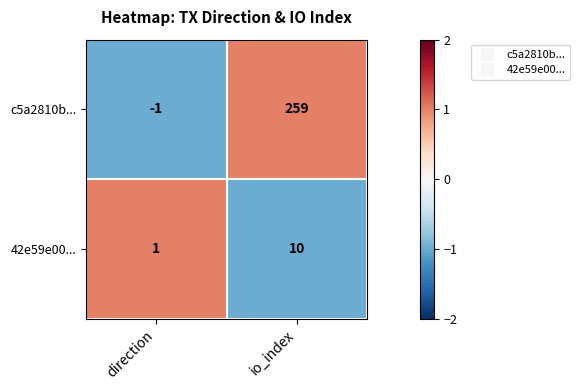

List the series in order of their peak value, lowest first.

42e59e00..., c5a2810b...